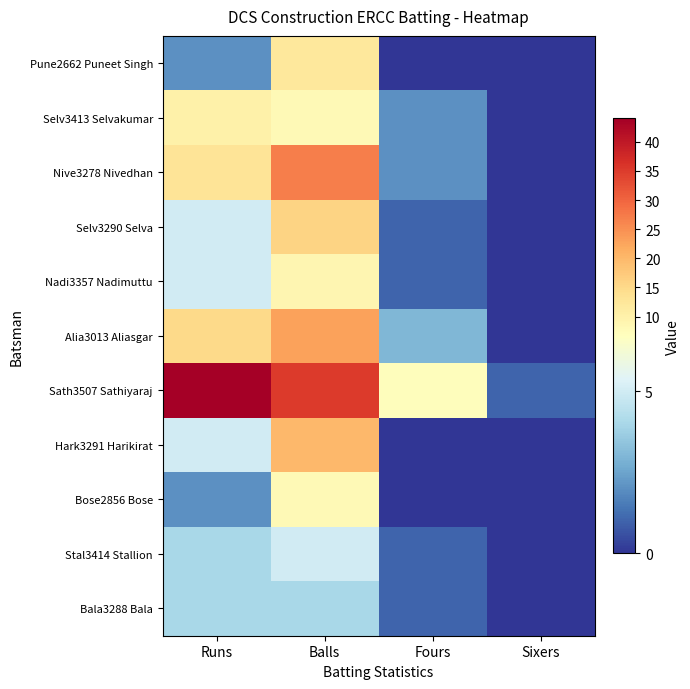

Rank the series by their maximum value, from highest to lowest.

Sath3507 Sathiyaraj, Nive3278 Nivedhan, Alia3013 Aliasgar, Hark3291 Harikirat, Selv3290 Selva, Pune2662 Puneet Singh, Selv3413 Selvakumar, Nadi3357 Nadimuttu, Bose2856 Bose, Stal3414 Stallion, Bala3288 Bala